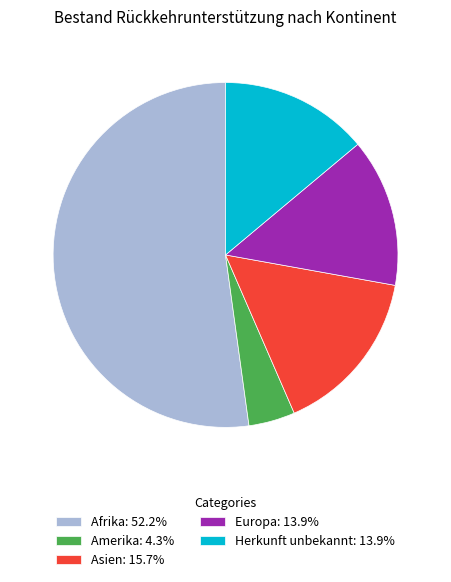

Approximately how many times larger is the value at Asien: 15.7% compared to Afrika: 52.2%?

0.3